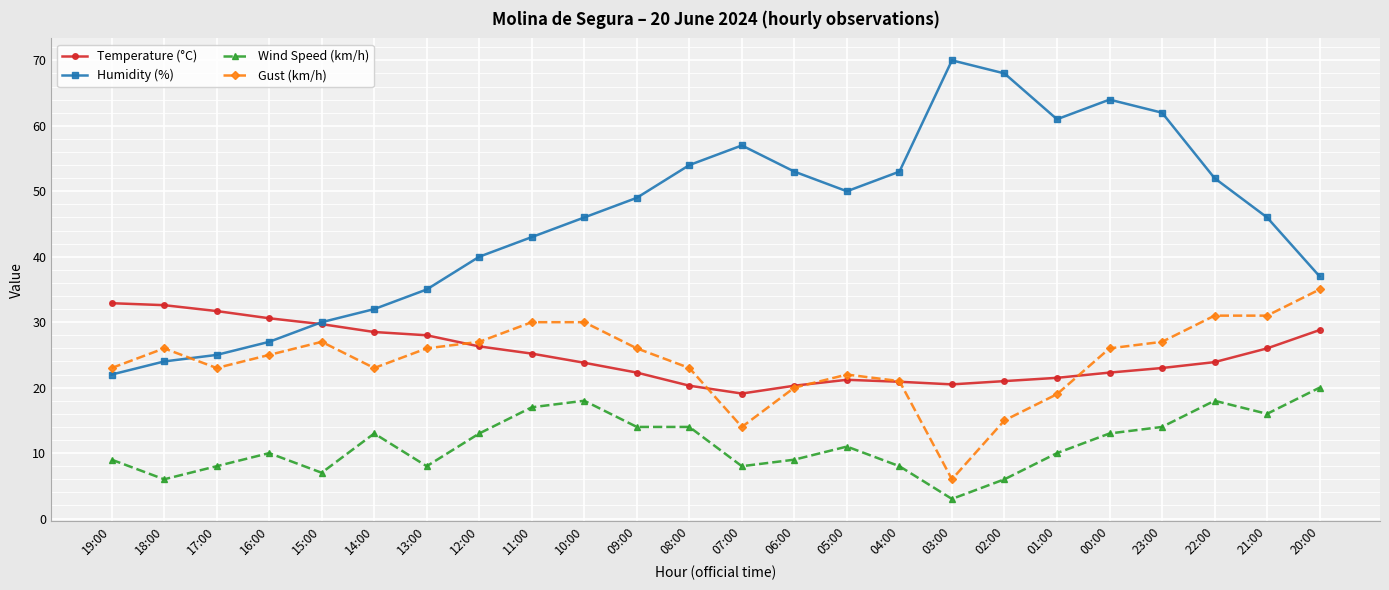

True or false: Wind Speed (km/h) has more than 0 points higher than both neighbors.

True